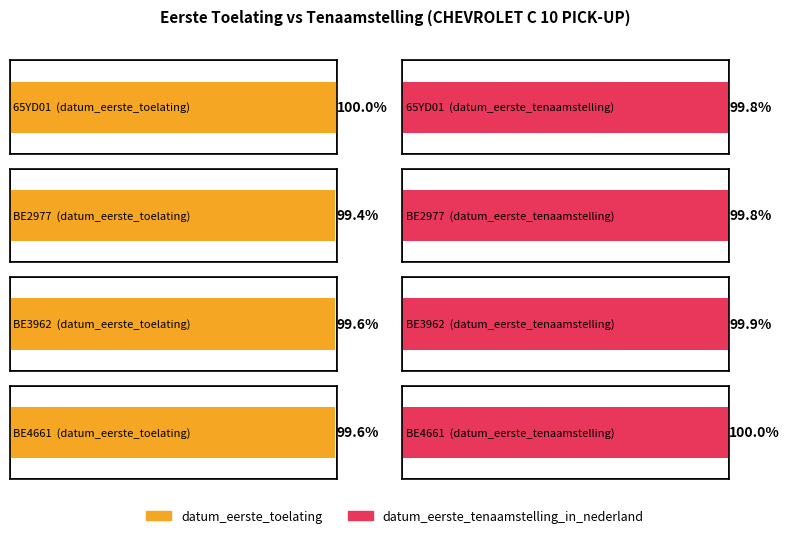

What are all the series names shown in the legend?

datum_eerste_toelating, datum_eerste_tenaamstelling_in_nederland